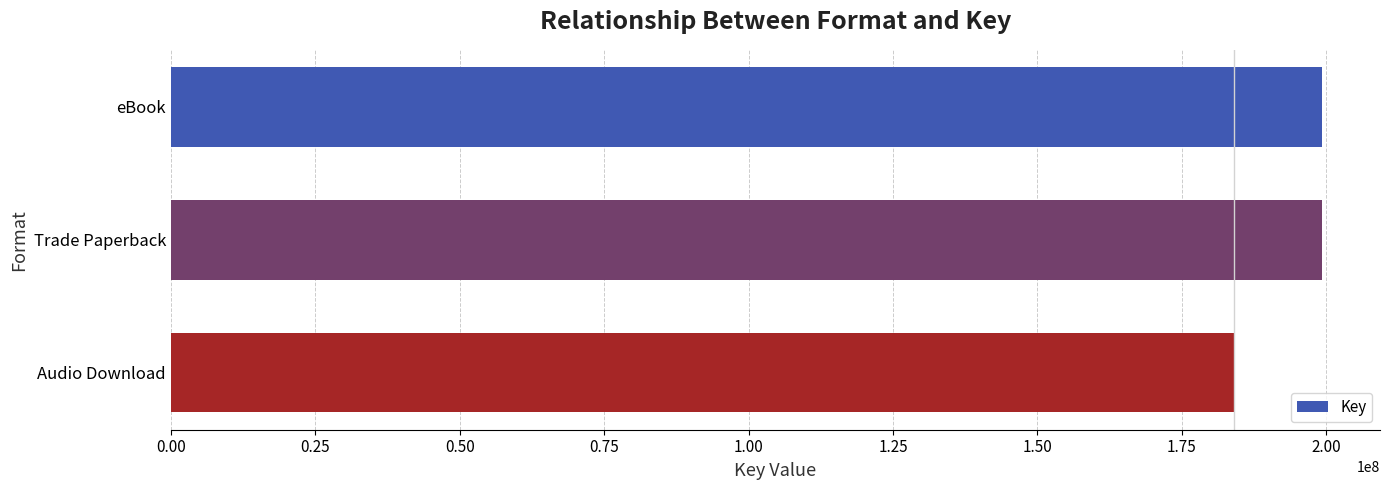

Count the values in the range 184040436 to 199333243.

3